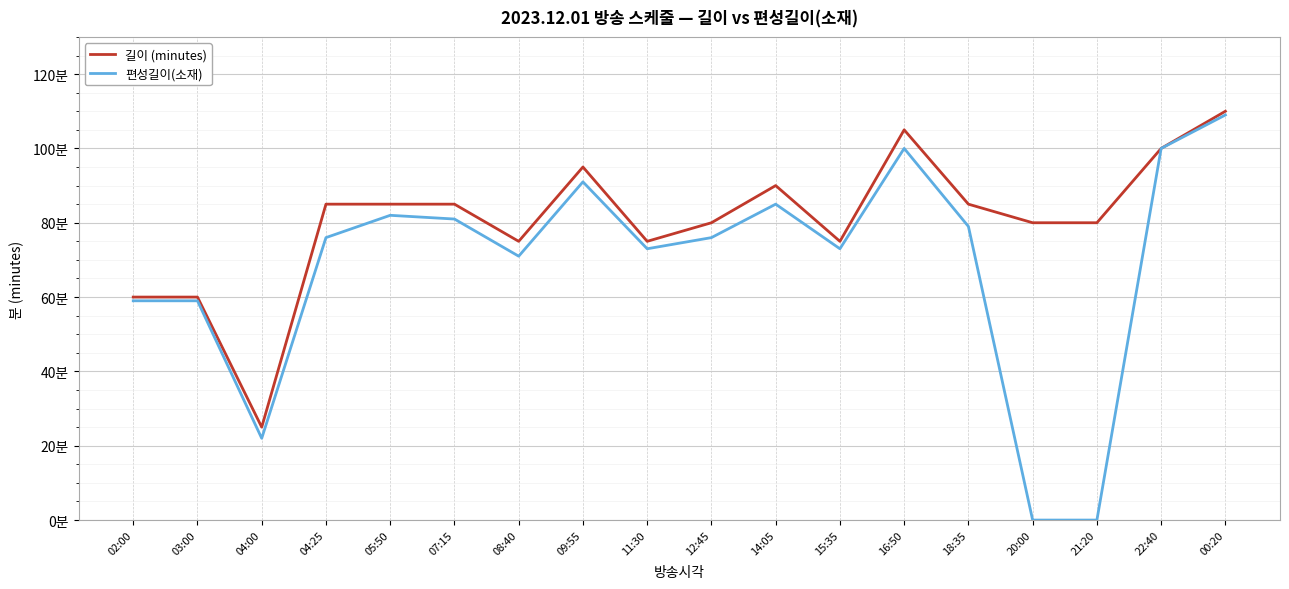

At how many categories does at least one series exceed 8?

18